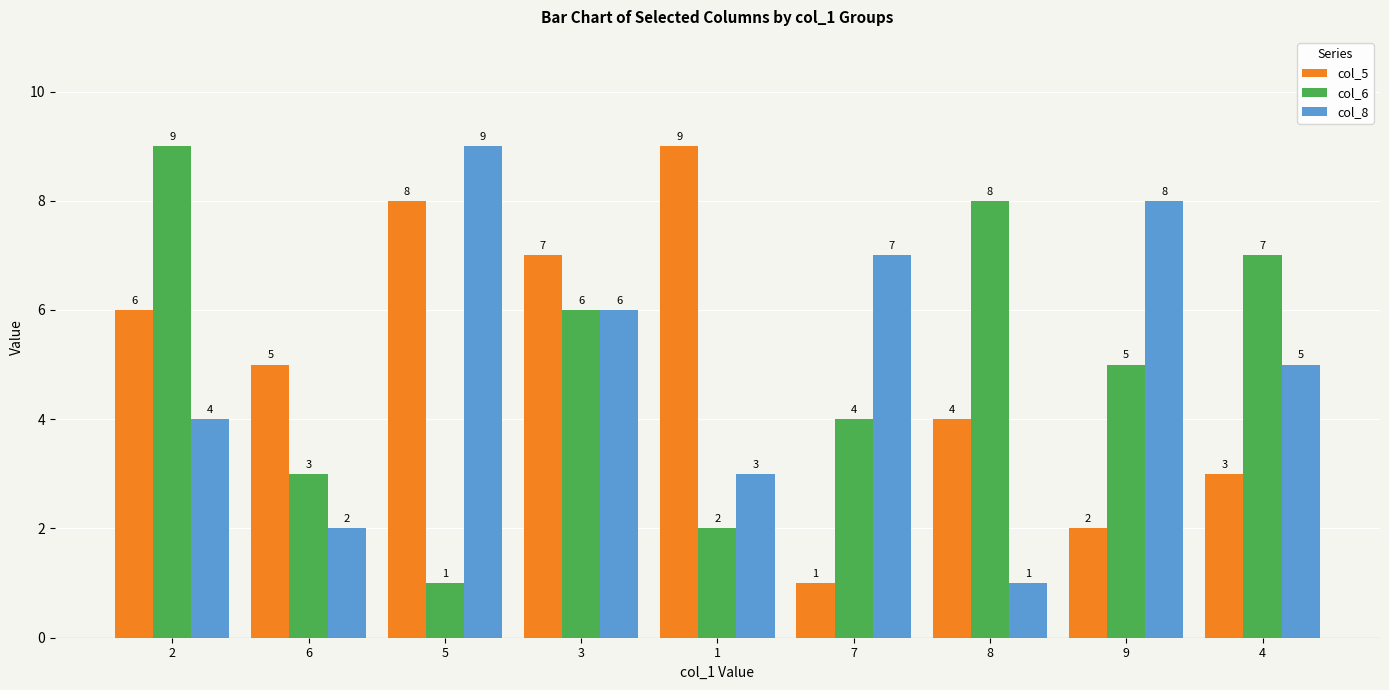

How many categories are shown in the chart?

9